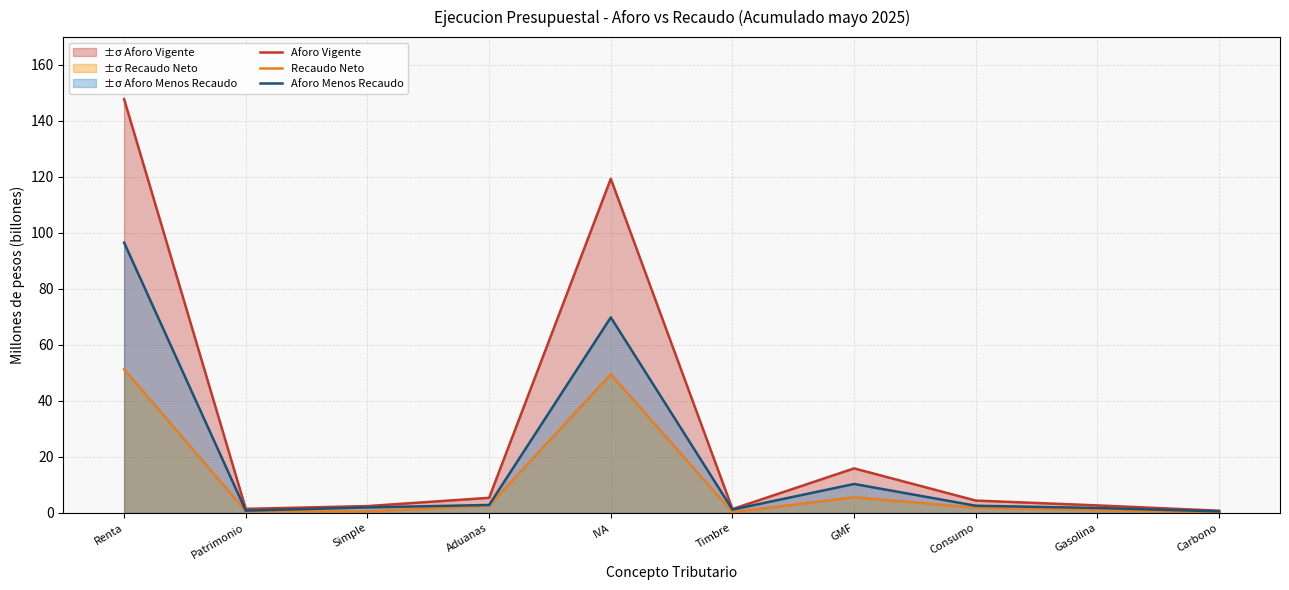

What are all the series names shown in the legend?

Aforo Vigente, Recaudo Neto, Aforo Menos Recaudo